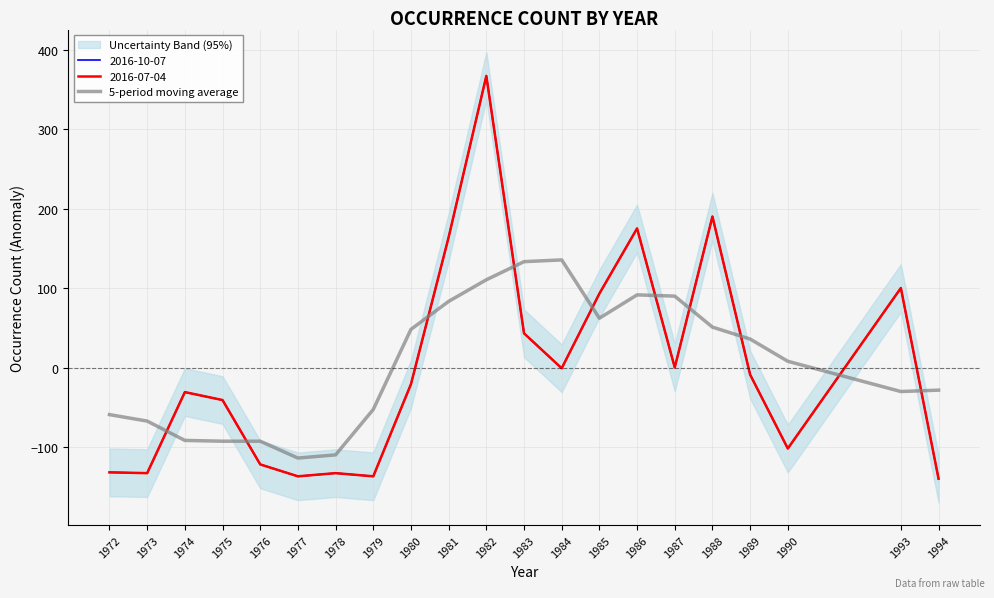

Which has a higher value, 1984 or 1973?

1984